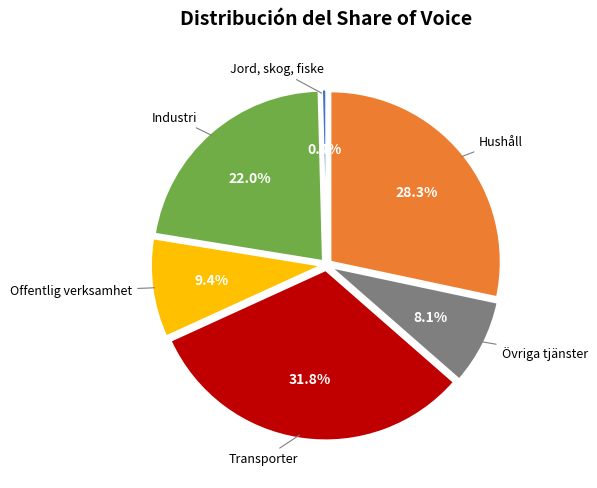

Does any single category account for the majority?

No